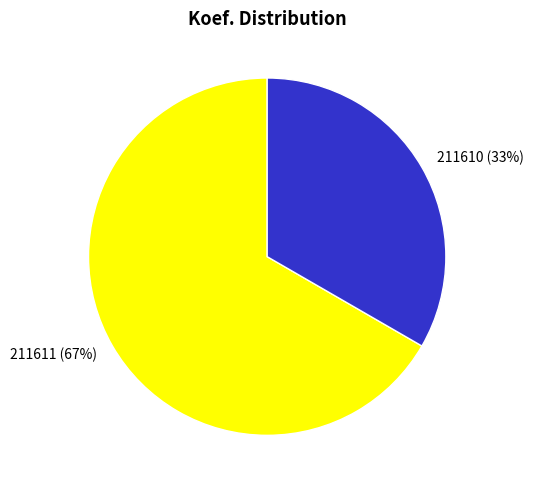

Is there any slice that represents more than half of the pie?

Yes